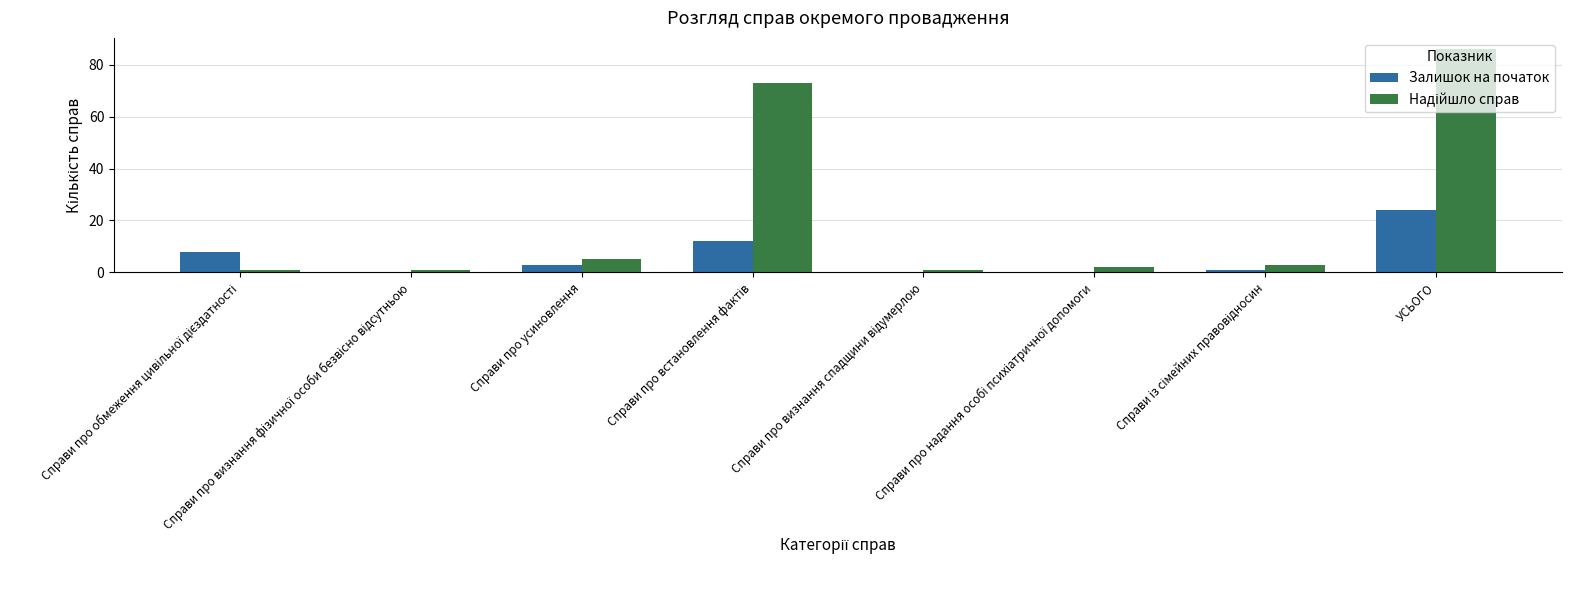

What is the sum of all Залишок на початок values?

48